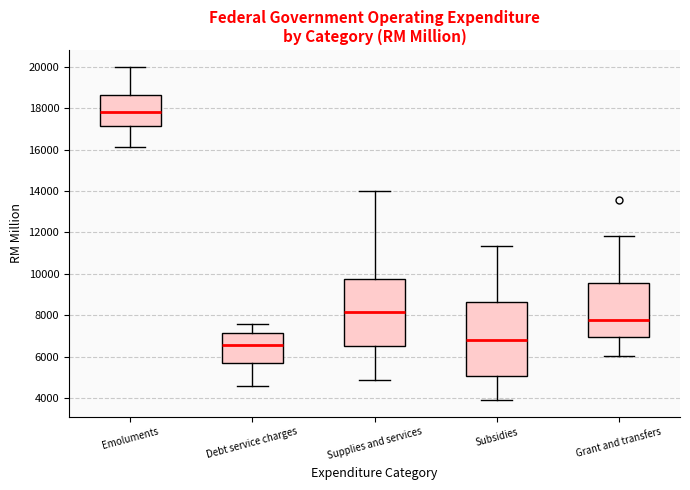

Where is the upper edge of the box for Supplies and services on the y-axis? The values are not printed on the chart, so give them approximately, as read against the axis.

9800